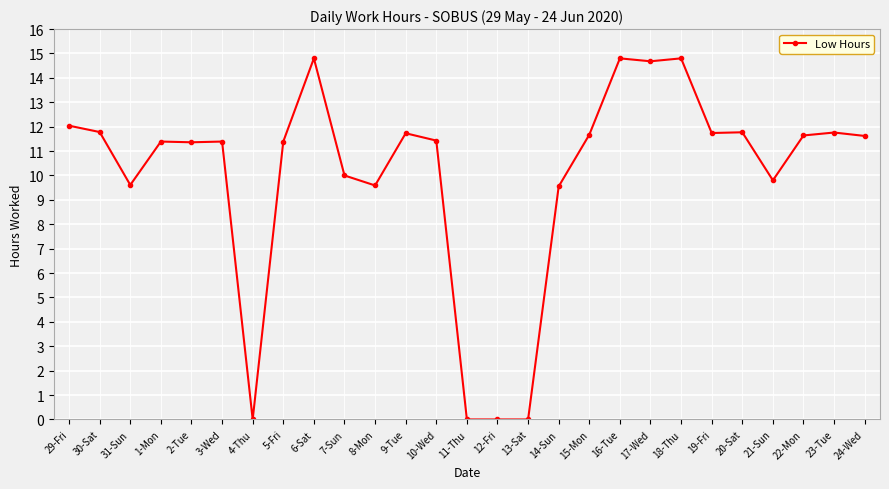

What is the value of the 9th point from the left?

14.8